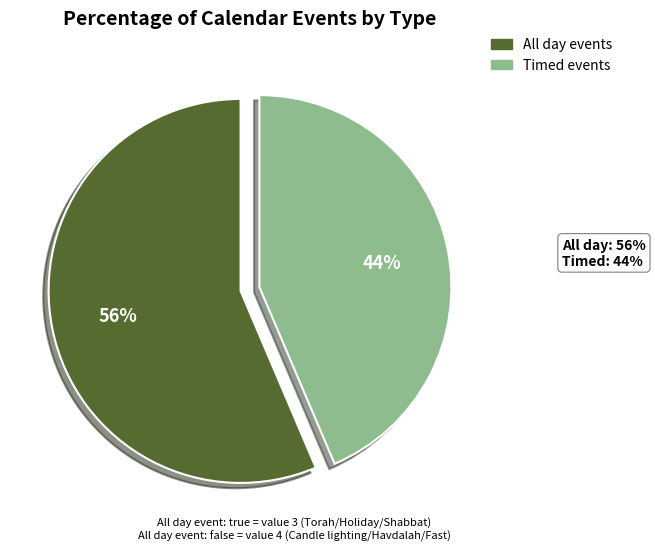

How many segments does this pie chart have?

2